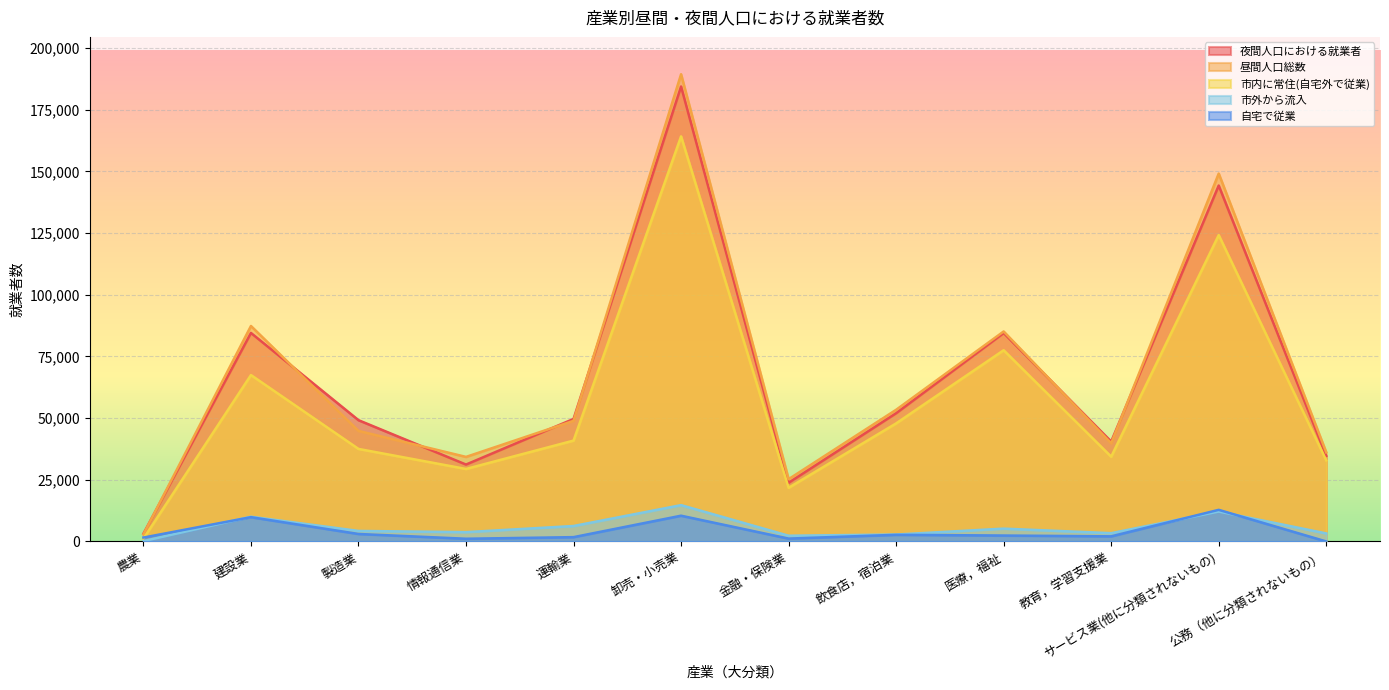

Which series has the widest spread of values?

昼間人口総数